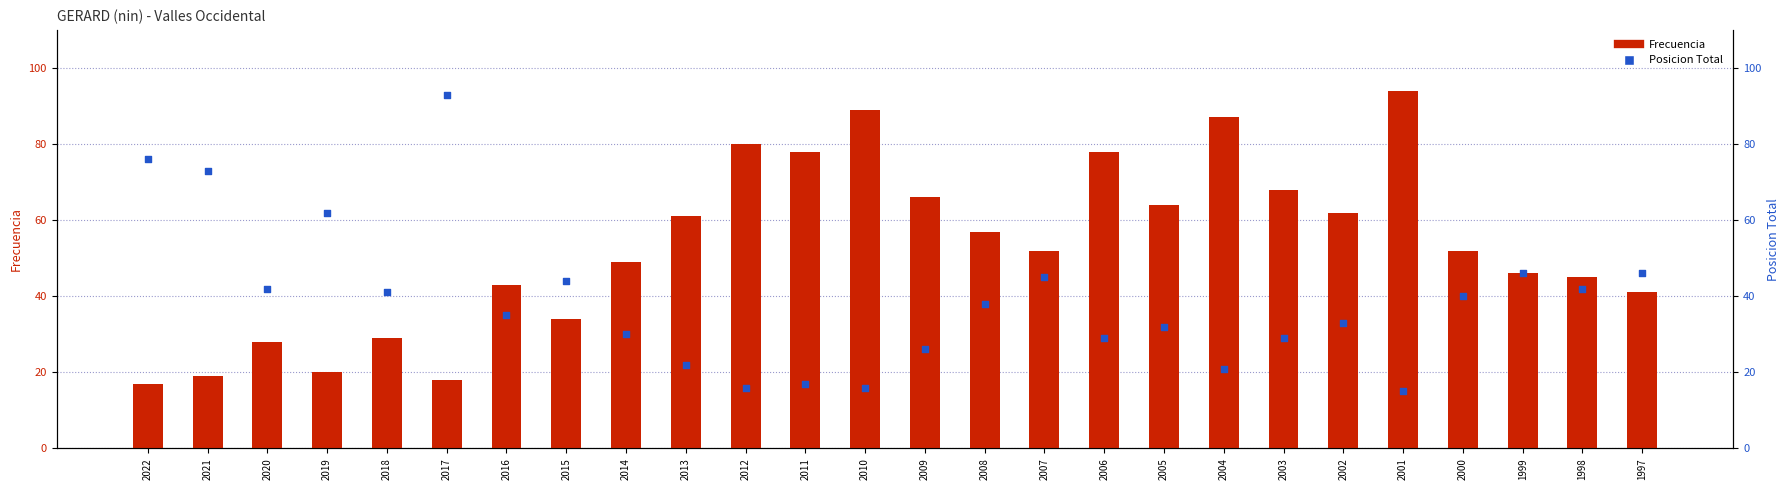

At which category is the sum across all series the highest?

2017